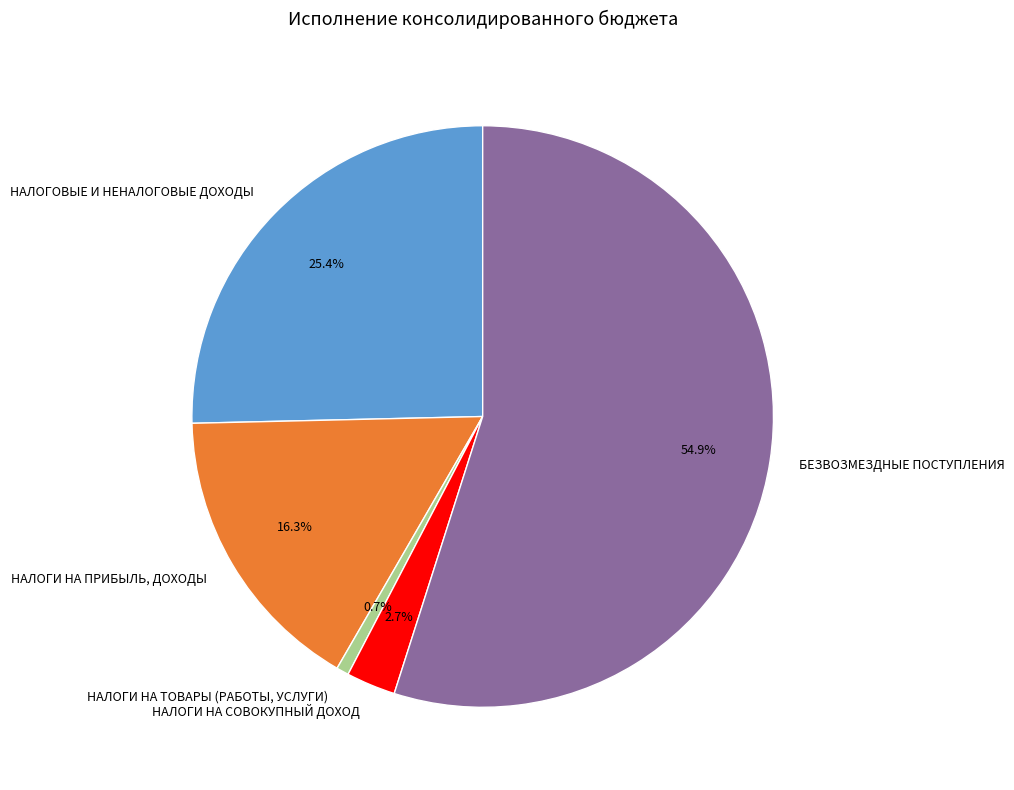

To the nearest percent, what is the average slice percentage?

20%